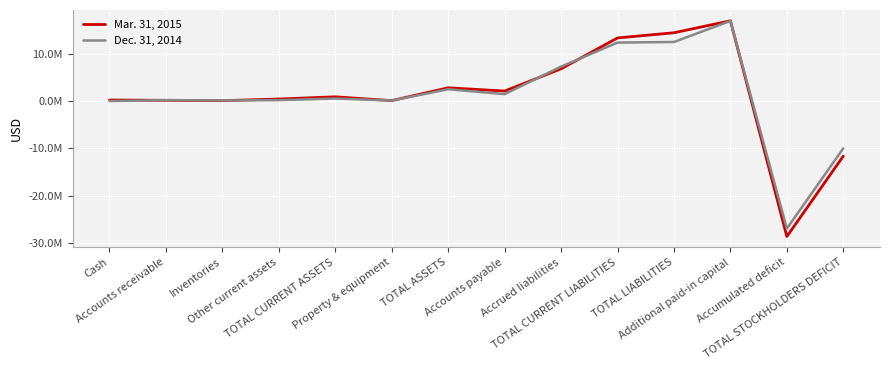

Reading left to right, extract all data points from this chart.

Mar. 31, 2015: 223187	159224	85478	429780	897669	91265	2800276	2114477	6814550	13327893	14420572	16948760	-28595825	-11620296
Dec. 31, 2014: 11739	203348	127183	191689	533959	107185	2500296	1460352	7273980	12349580	12471870	16919073	-26917416	-9971574